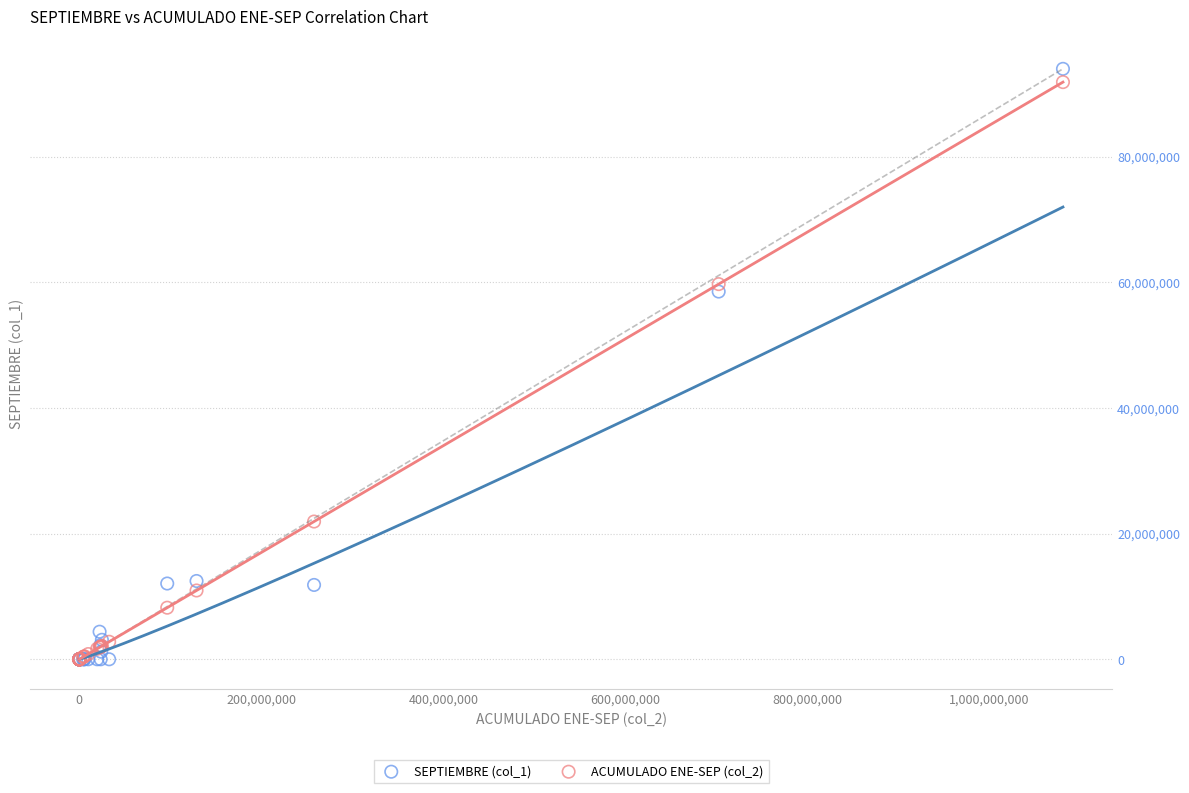

Across all series, what Y value is closest to 46988240?

58528000.0